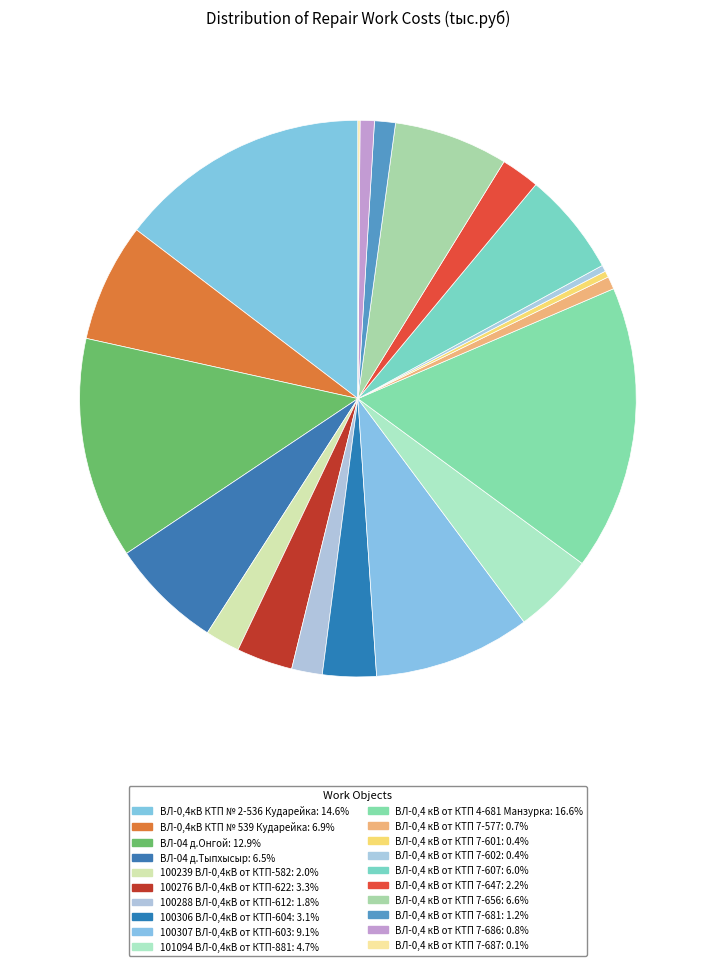

Rank the categories by value from highest to lowest.

ВЛ-0,4 кВ от КТП 4-681 Манзурка, ВЛ-0,4кВ КТП № 2-536 Кударейка, ВЛ-04 д.Онгой, 100307 ВЛ-0,4кВ от КТП-603, ВЛ-0,4кВ КТП № 539 Кударейка, ВЛ-0,4 кВ от КТП 7-656, ВЛ-04 д.Тыпхысыр, ВЛ-0,4 кВ от КТП 7-607, 101094 ВЛ-0,4кВ от КТП-881, 100276 ВЛ-0,4кВ от КТП-622, 100306 ВЛ-0,4кВ от КТП-604, ВЛ-0,4 кВ от КТП 7-647, 100239 ВЛ-0,4кВ от КТП-582, 100288 ВЛ-0,4кВ от КТП-612, ВЛ-0,4 кВ от КТП 7-681, ВЛ-0,4 кВ от КТП 7-686, ВЛ-0,4 кВ от КТП 7-577, ВЛ-0,4 кВ от КТП 7-601, ВЛ-0,4 кВ от КТП 7-602, ВЛ-0,4 кВ от КТП 7-687